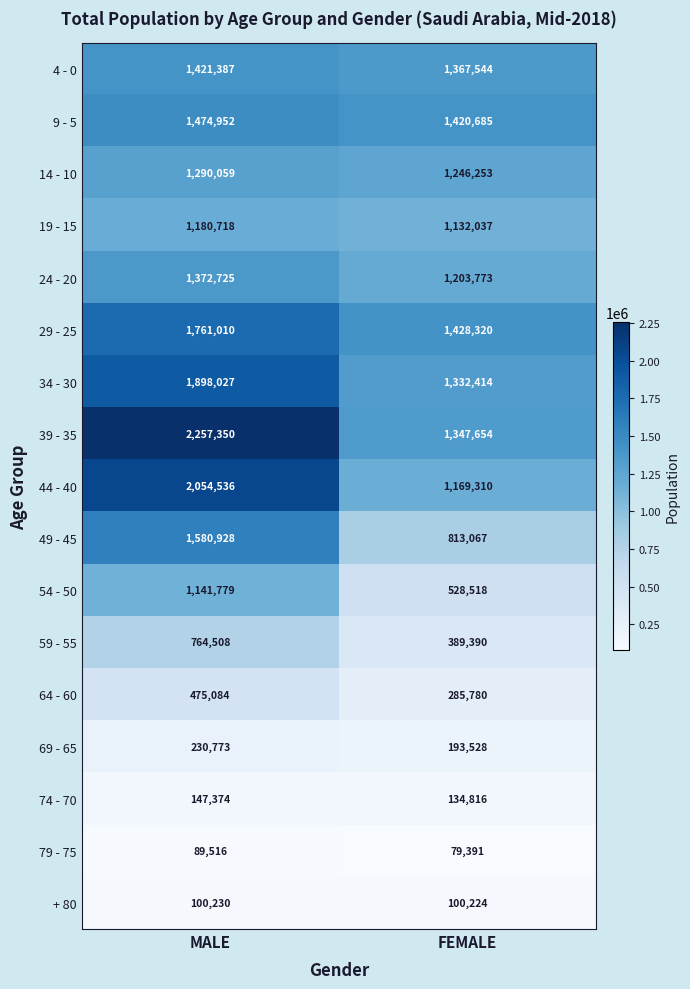

At MALE, list the series in order from smallest to largest.

79 - 75, + 80, 74 - 70, 69 - 65, 64 - 60, 59 - 55, 54 - 50, 19 - 15, 14 - 10, 24 - 20, 4 - 0, 9 - 5, 49 - 45, 29 - 25, 34 - 30, 44 - 40, 39 - 35